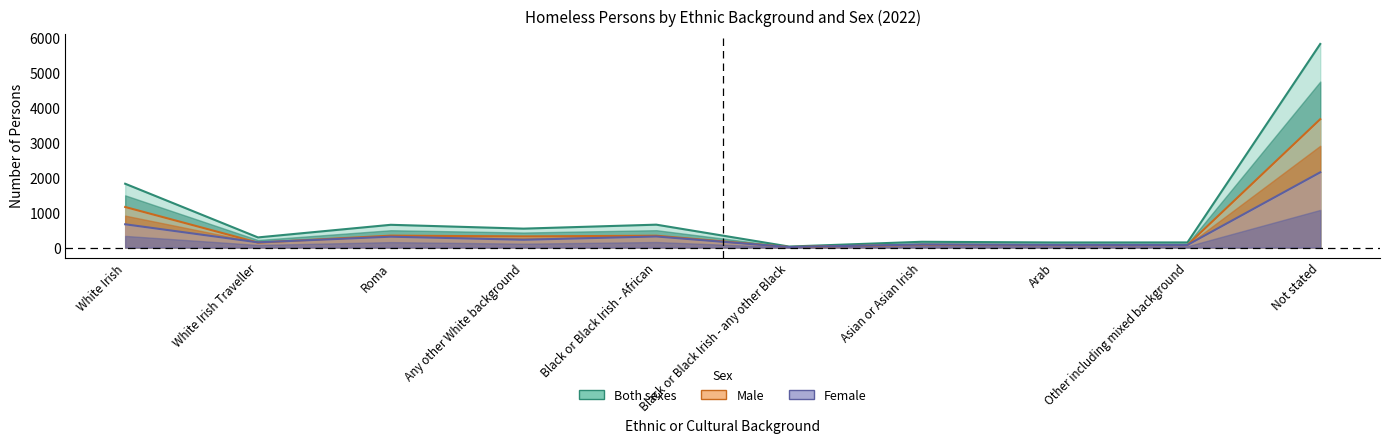

Reading left to right, list all the values displayed in this chart.

Male: White Irish=1163	White Irish Traveller=141	Roma=341	Any other White background=319	Black or Black Irish - African=339	Black or Black Irish - any other Black=14	Asian or Asian Irish=78	Arab=70	Other including mixed background=72	Not stated=3682
Female: White Irish=667	White Irish Traveller=149	Roma=311	Any other White background=223	Black or Black Irish - African=317	Black or Black Irish - any other Black=14	Asian or Asian Irish=87	Arab=75	Other including mixed background=74	Not stated=2158
Both sexes: White Irish=1830	White Irish Traveller=290	Roma=652	Any other White background=542	Black or Black Irish - African=656	Black or Black Irish - any other Black=28	Asian or Asian Irish=165	Arab=145	Other including mixed background=146	Not stated=5840